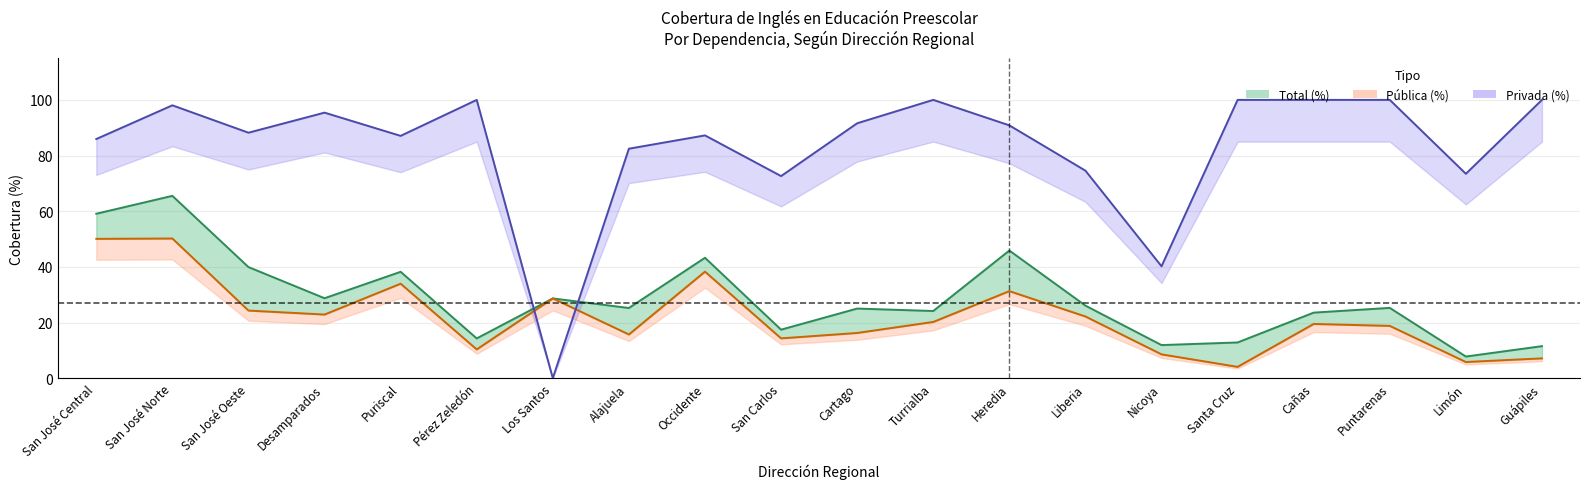

True or false: Privada (%) has a value of 100.0 at Pérez Zeledón.

True